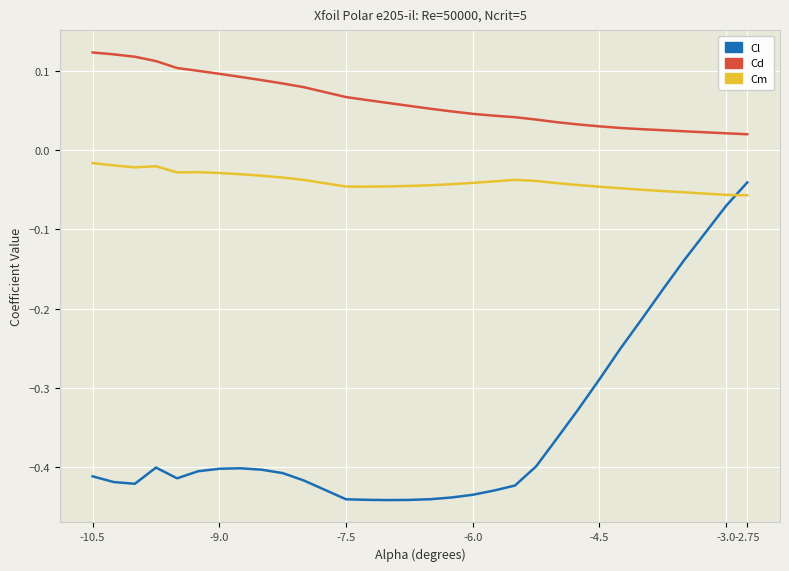

List the series in order of their overall mean, lowest first.

Cl, Cm, Cd